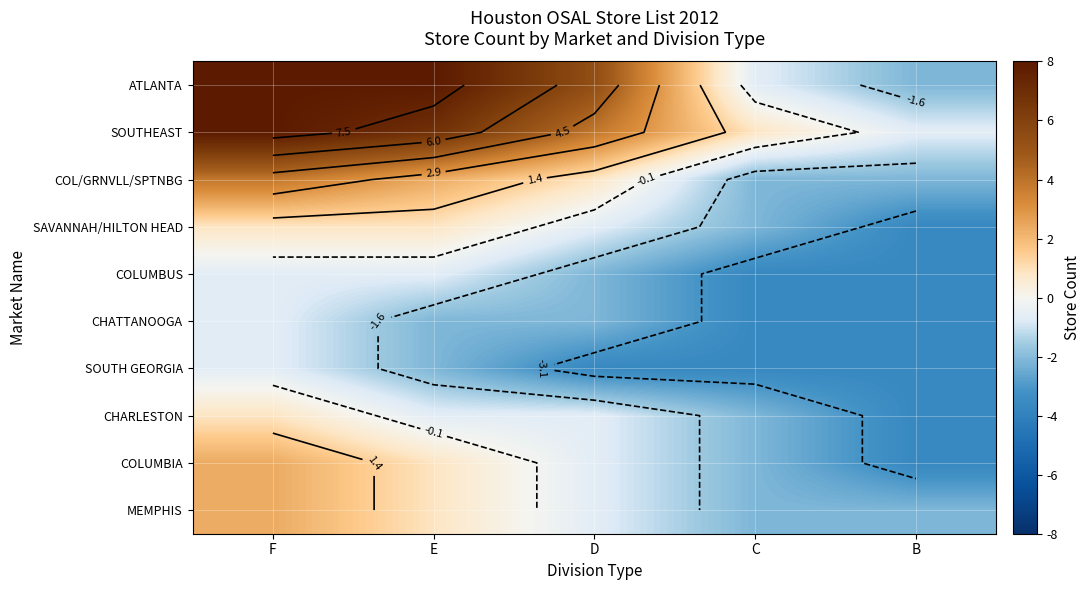

What is the total value across all series at D?

-0.3